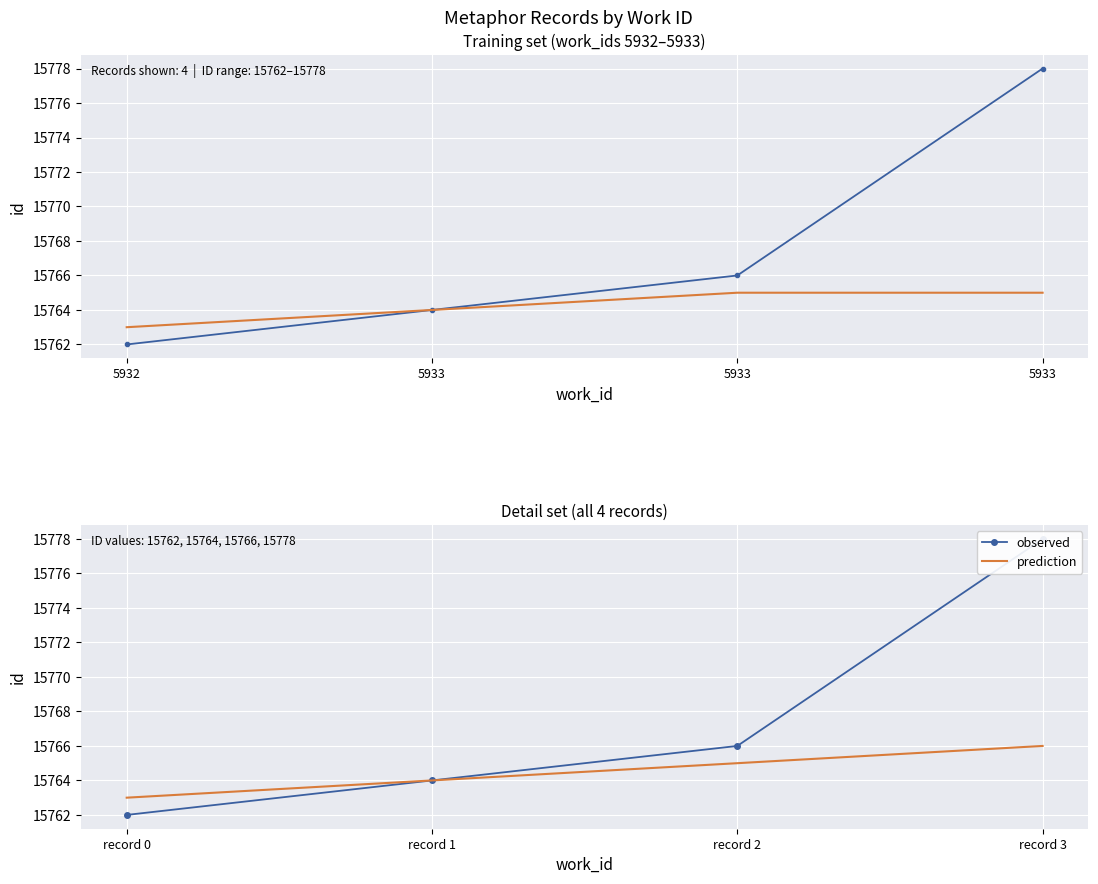

Is the value of prediction at record 3 greater than the value of observed at record 0?

Yes